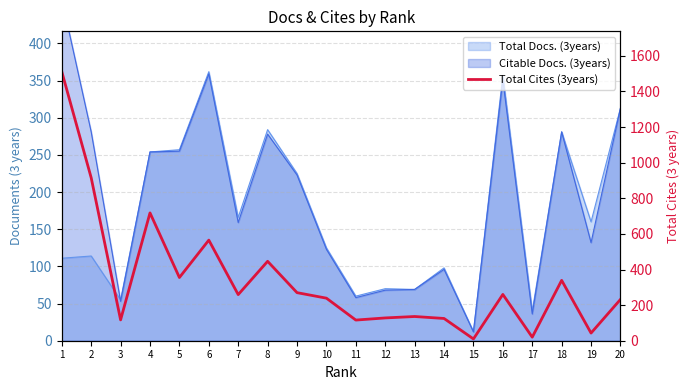

At which label does the data first exceed 259?

1